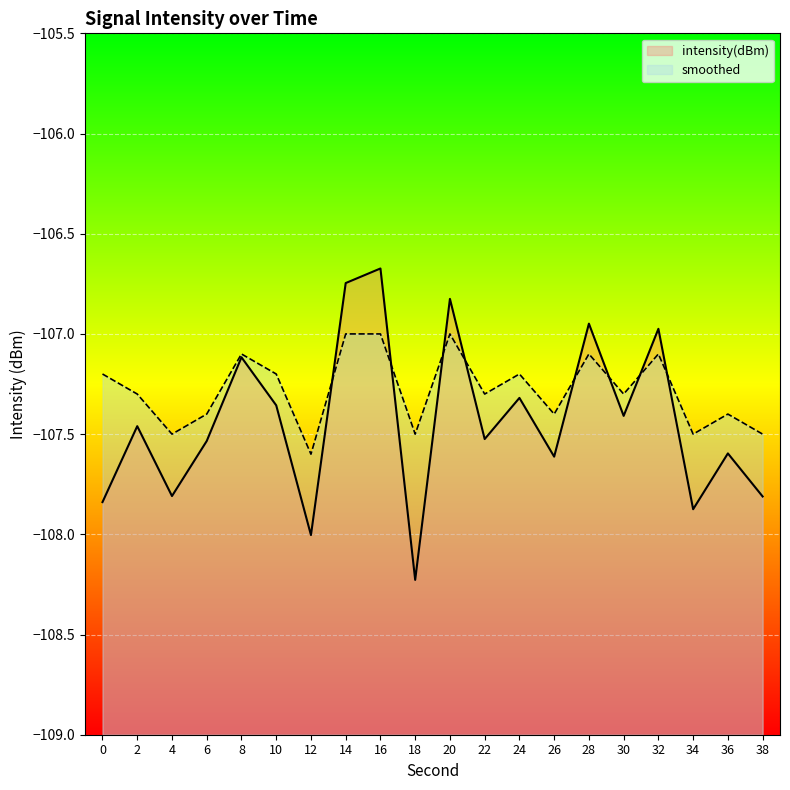

How many intersections are there between smoothed and intensity(dBm)?

8